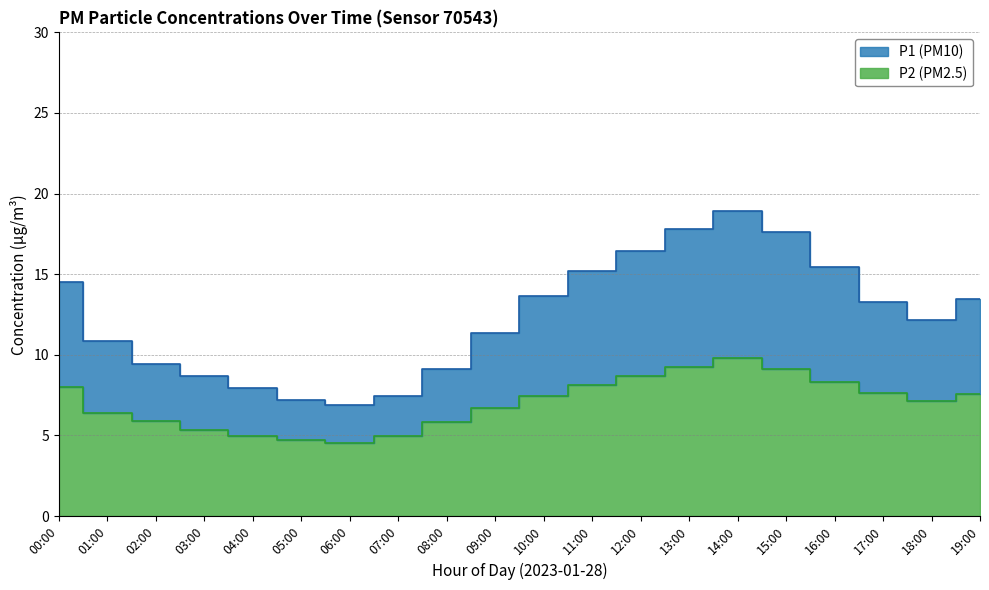

Reading left to right, extract all data points from this chart.

P1: 14.5	10.8	9.4	8.7	8.0	7.2	6.9	7.5	9.1	11.3	13.7	15.2	16.4	17.8	18.9	17.6	15.4	13.3	12.2	13.4
P2: 8.0	6.4	5.9	5.3	5.0	4.7	4.5	5.0	5.8	6.7	7.5	8.1	8.7	9.2	9.8	9.1	8.3	7.7	7.1	7.6